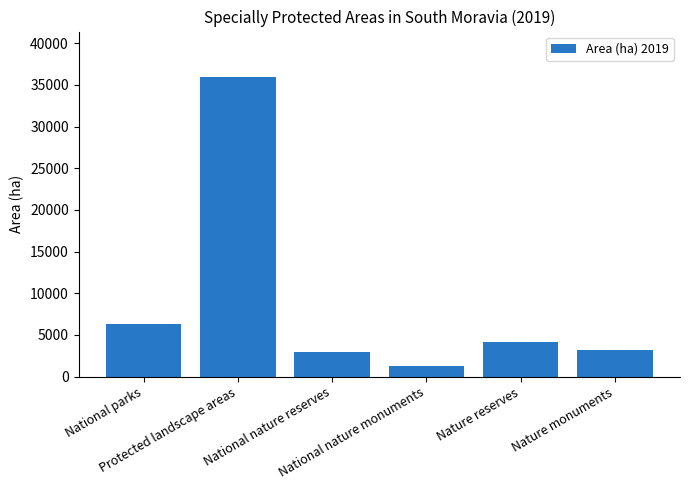

The chart shows a value of 9452.3 at National parks. True or false?

False